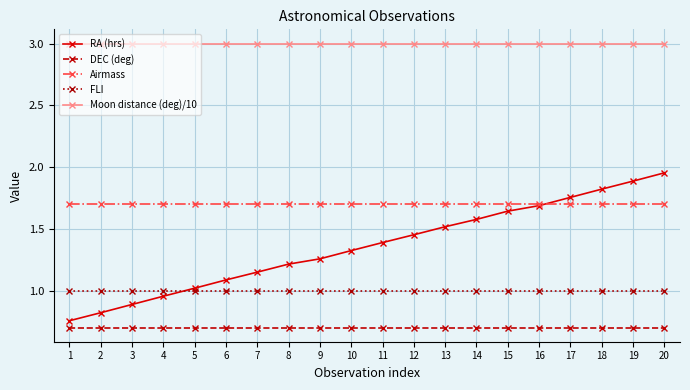

What is the value of the Airmass point at the 16th from the left?

1.7